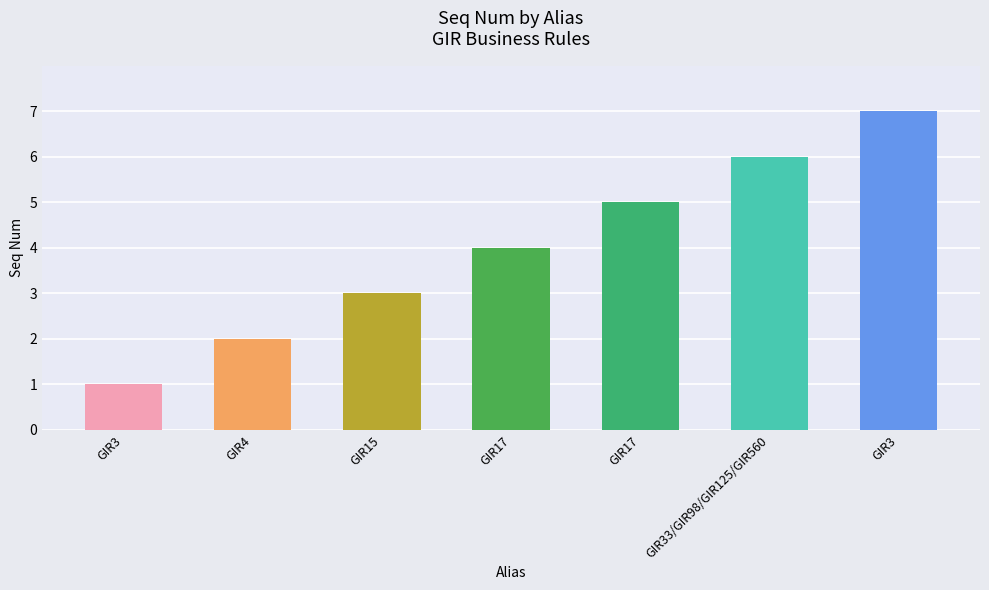

The chart shows a value of 1 at GIR3. True or false?

False